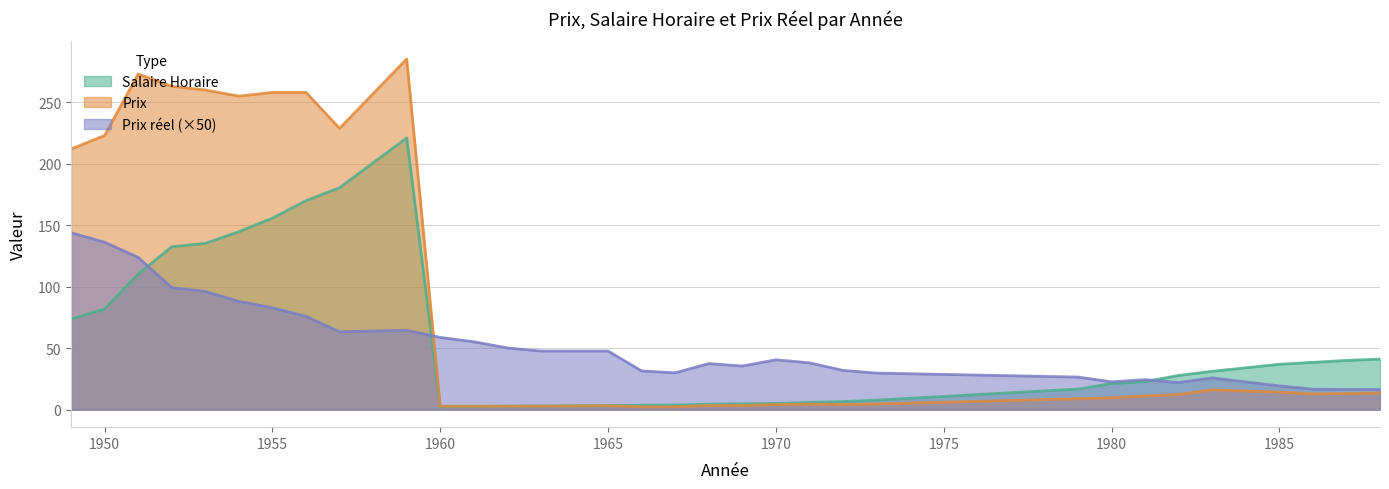

True or false: Prix reel has a value of 49.1 at 1973.

False